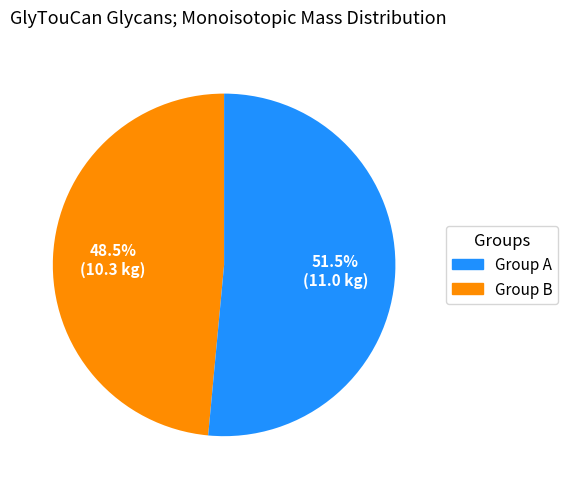

Is there any slice that represents more than half of the pie?

Yes